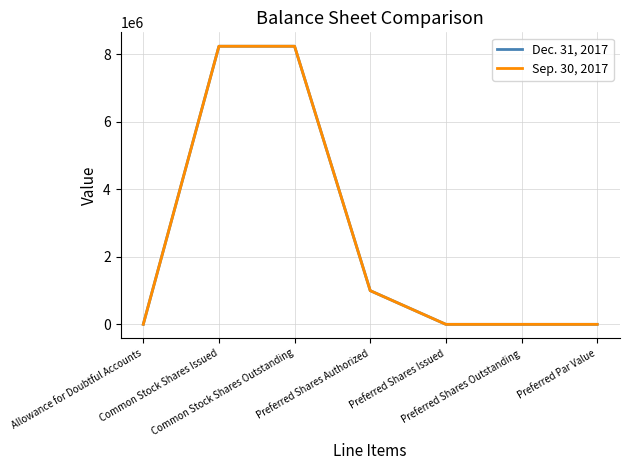

True or false: Dec. 31, 2017 has a value of 1000000 at Preferred Shares Authorized.

True